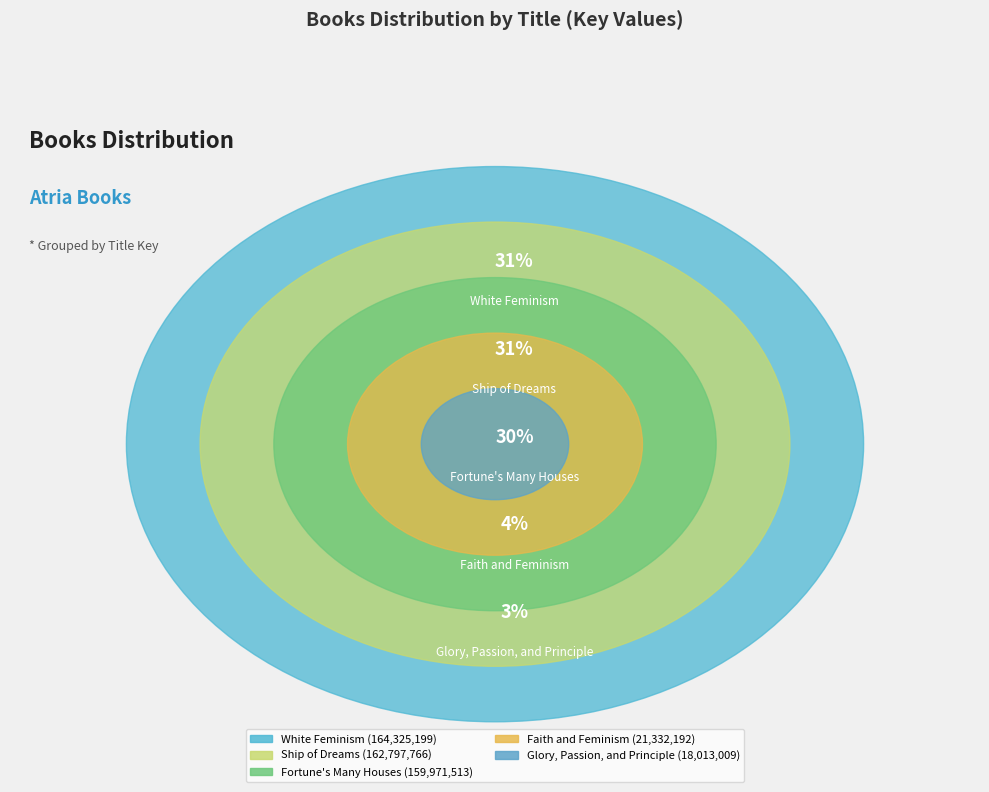

Is there any slice that represents more than half of the pie?

No